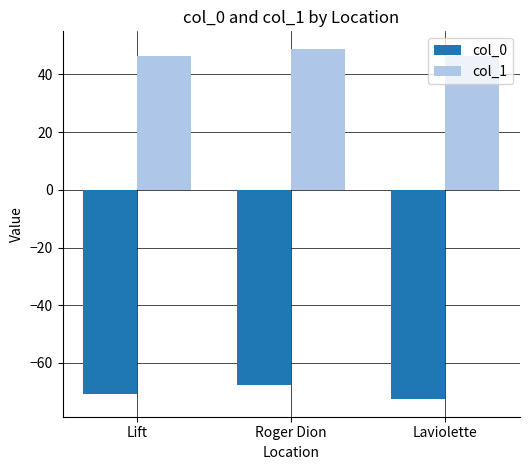

The value of col_1 at Roger Dion is 77.2. True or false?

False